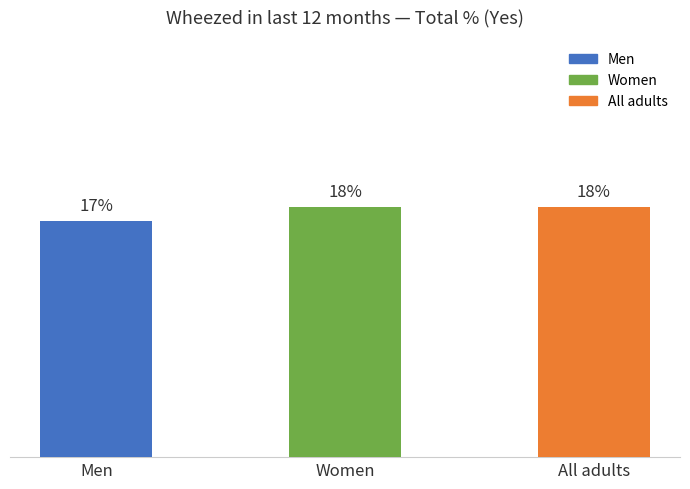

What is the label of the 1st bar from the left?

Men